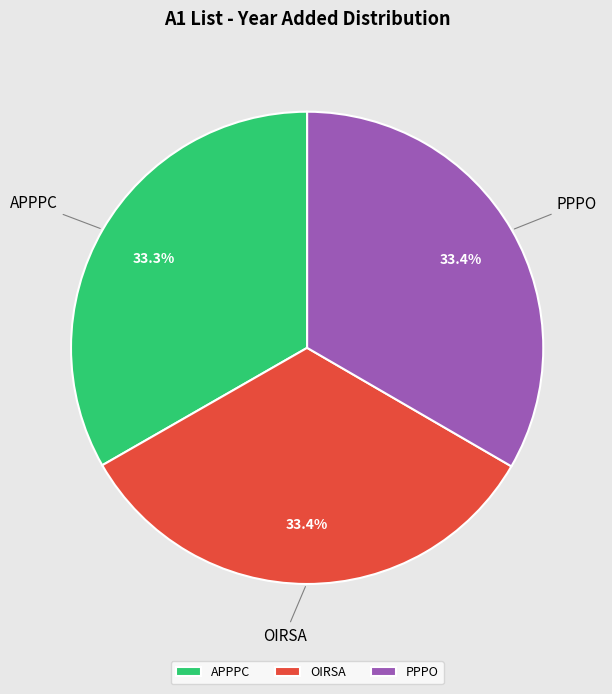

What is the ratio of the value at APPPC to the value at OIRSA?

1.0